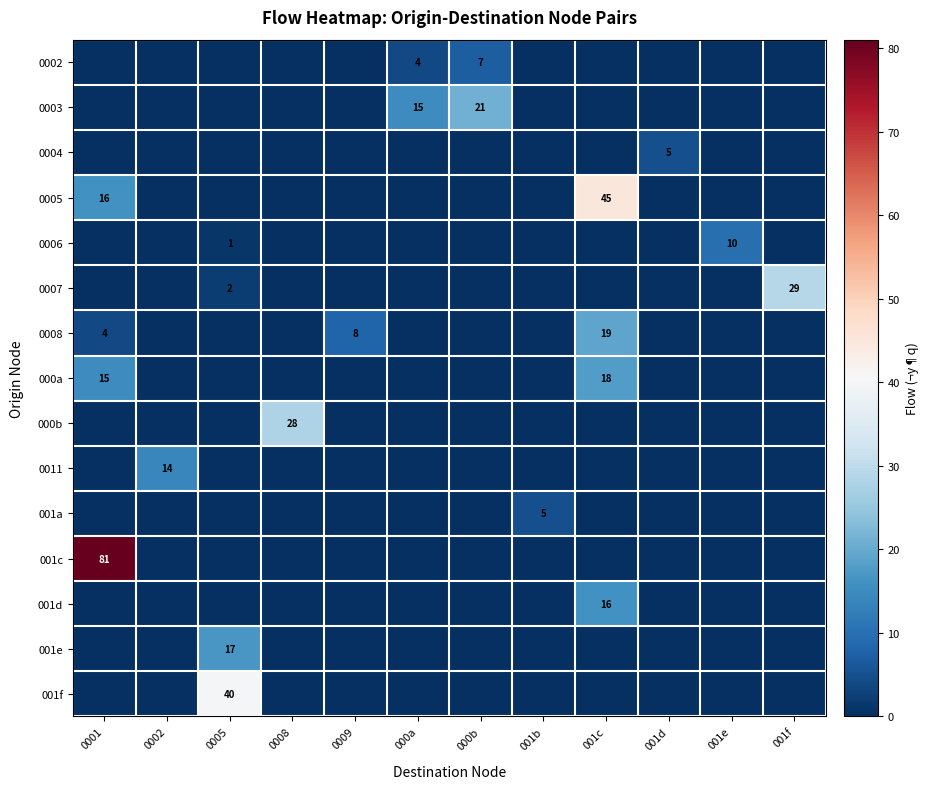

How many data points in 0005 are above 0?

2